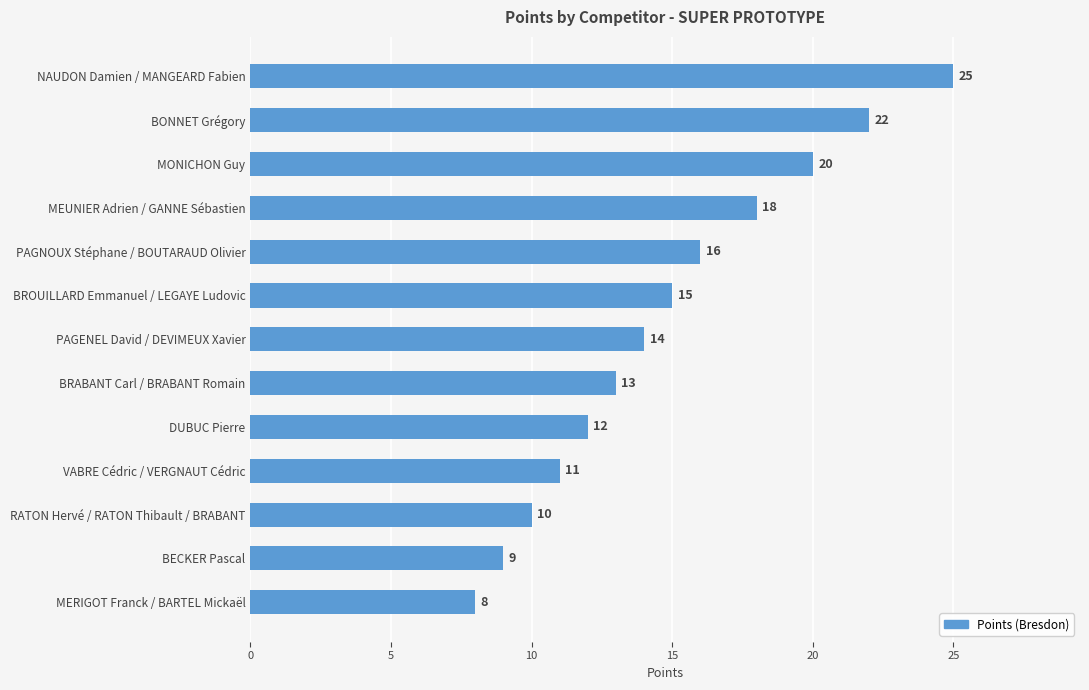

What is the label of the 11th bar from the top?

RATON Hervé / RATON Thibault / BRABANT